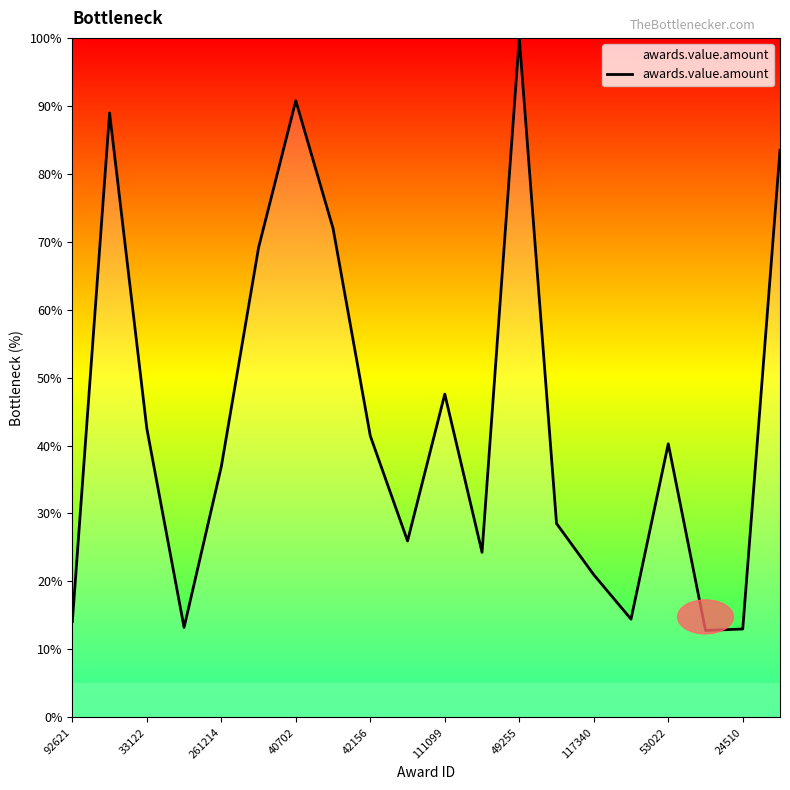

What is the minimum value shown in the chart?

12.8